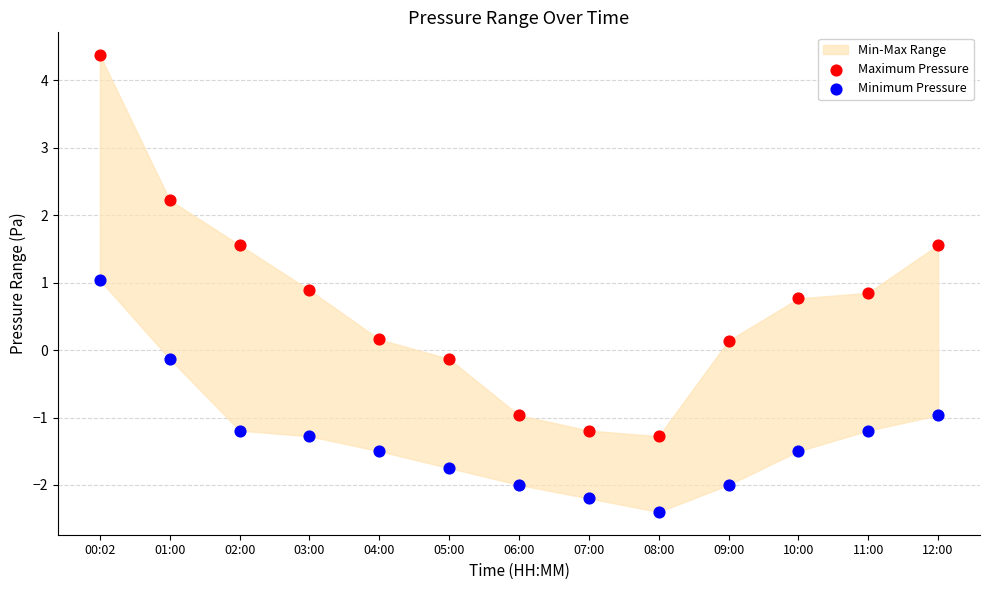

Across all data points, what is the range of Y values (max minus min)?

6.8